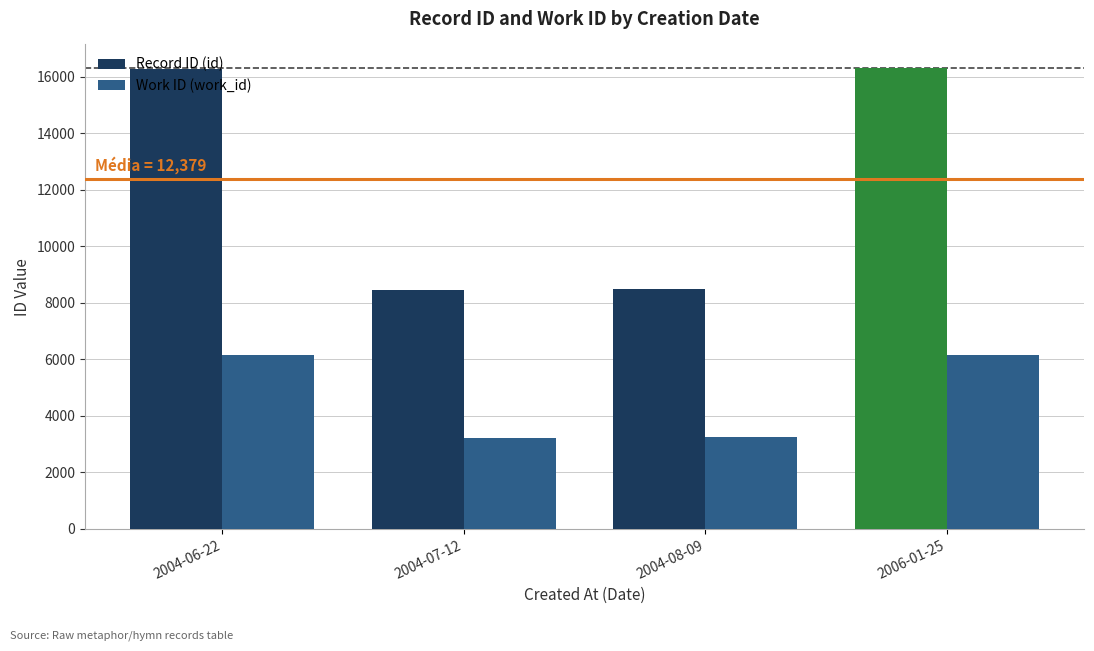

Rank the series at 2004-08-09 from lowest to highest value.

Work ID (work_id), Record ID (id)